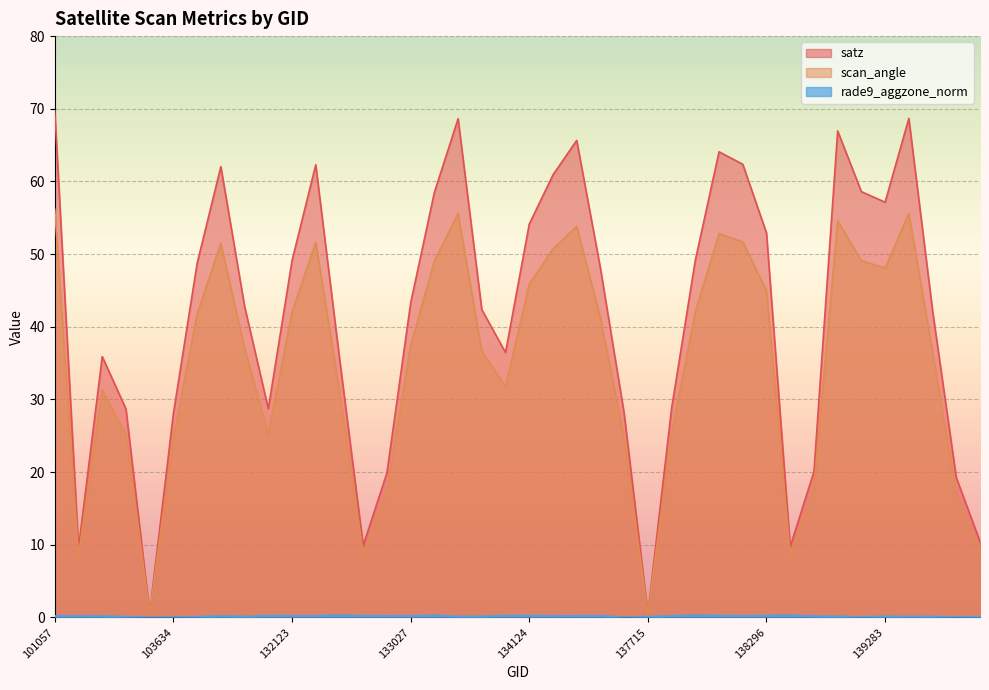

At which label does rade9_aggzone_norm reach its minimum?

103515